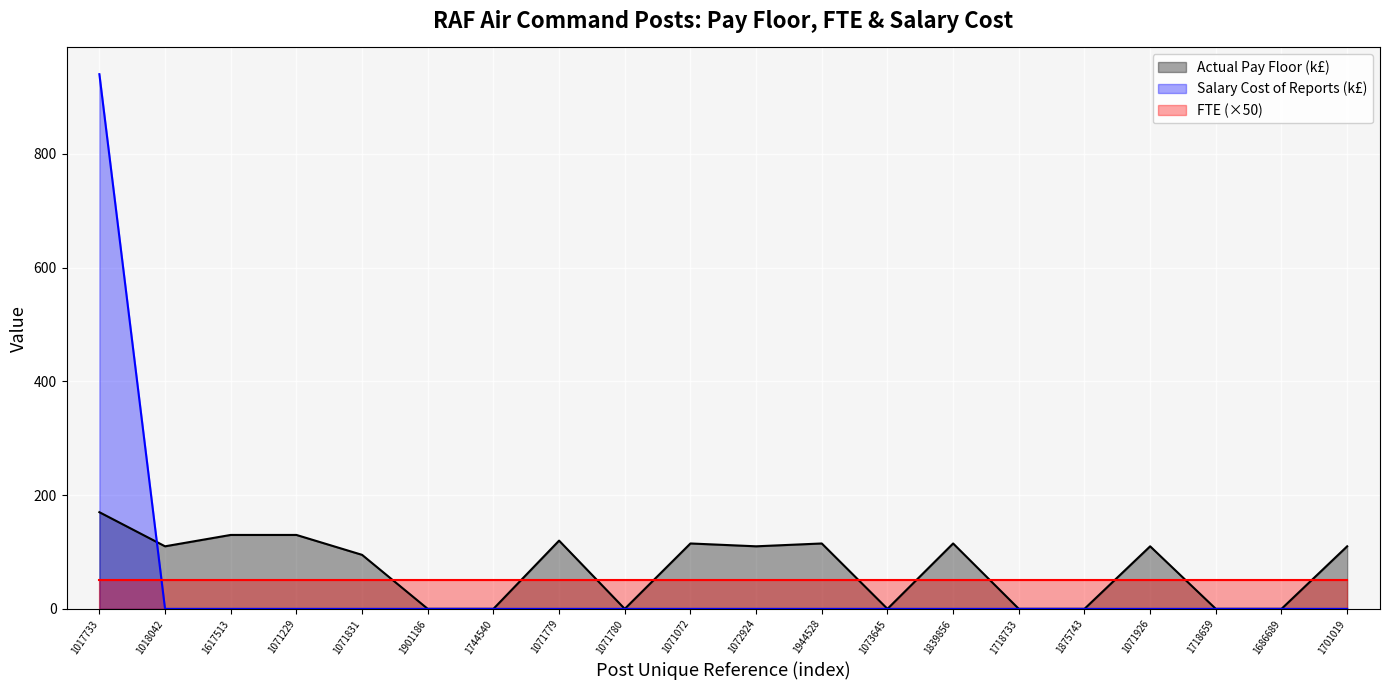

What is the maximum value shown in the chart?

940.2